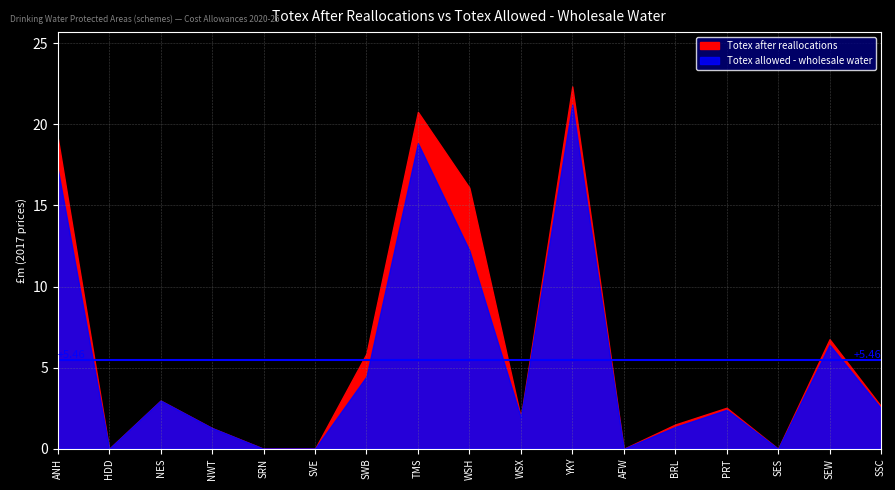

True or false: Totex allowed - wholesale water and Totex after reallocations cross at least once.

False